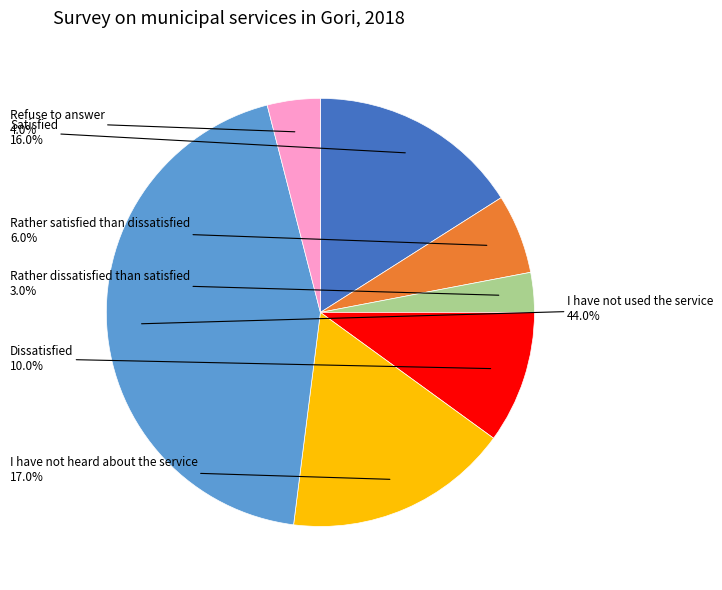

Rank the categories by value from highest to lowest.

I have not used the service, I have not heard about the service, Satisfied, Dissatisfied, Rather satisfied than dissatisfied, Refuse to answer, Rather dissatisfied than satisfied